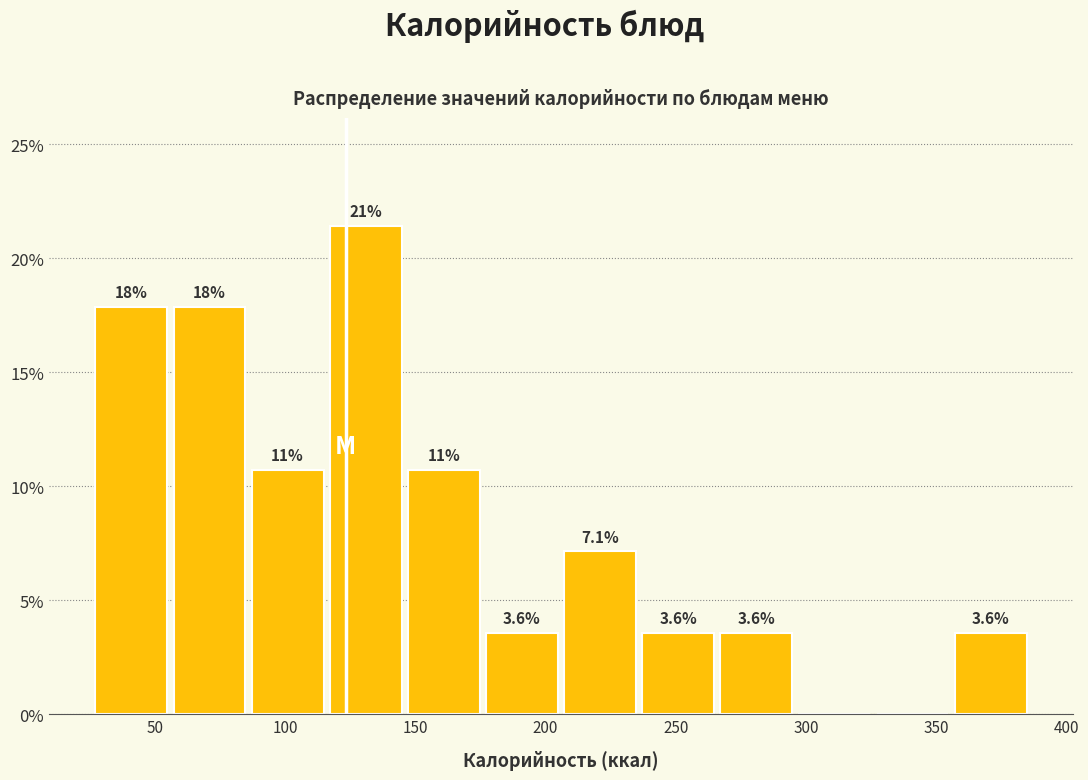

Over which range of the x-axis is the bar tallest?

115 to 145